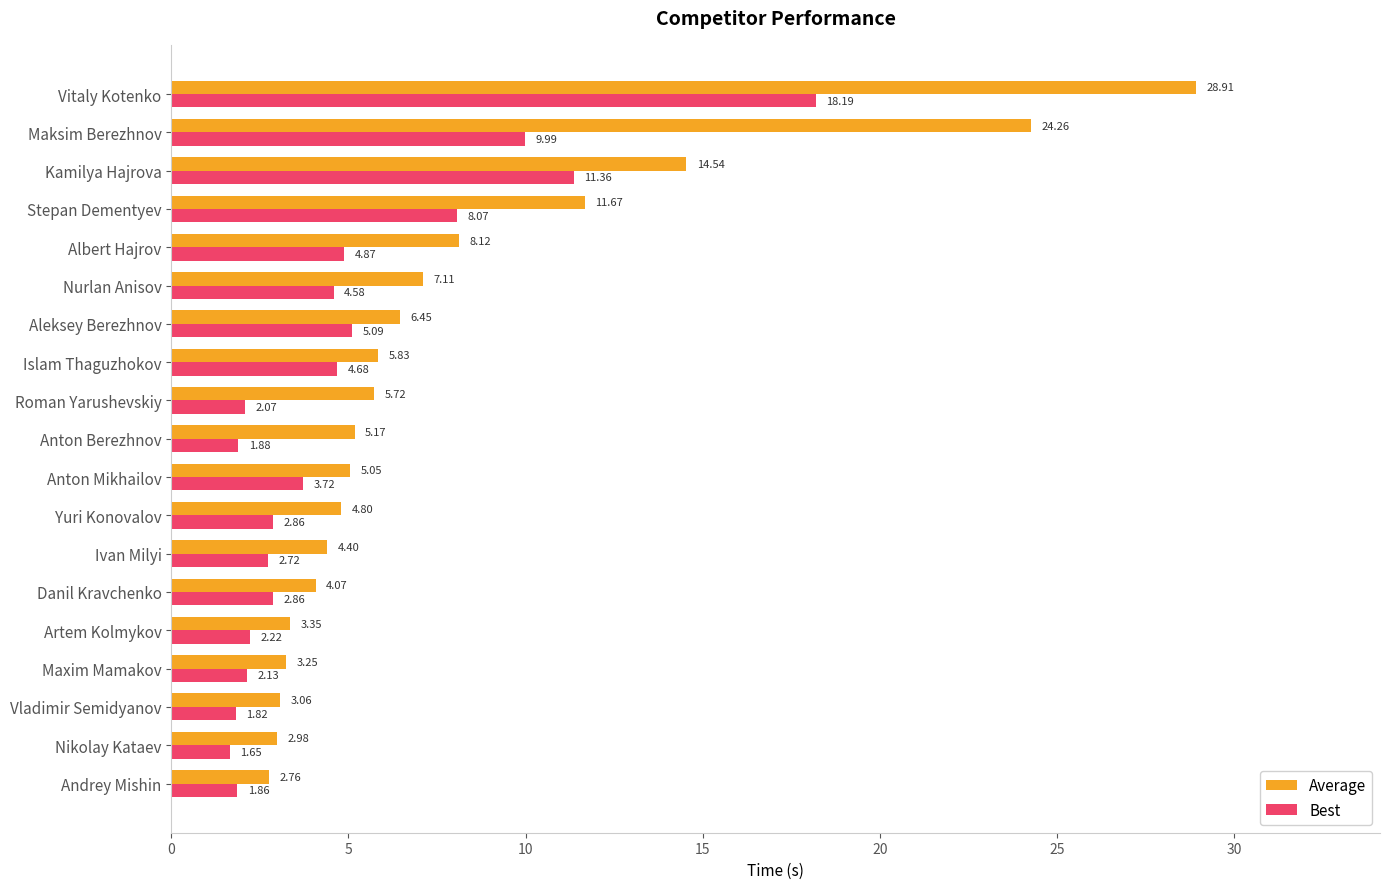

Which series has the widest spread of values?

Average